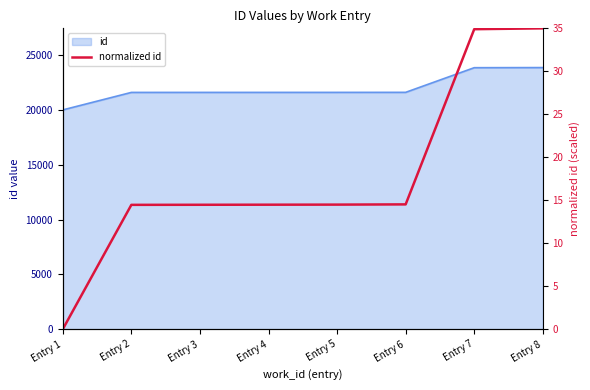

Reading left to right, what are all the values shown in this chart?

0.0	14.5	14.5	14.5	14.5	14.5	34.9	35.0